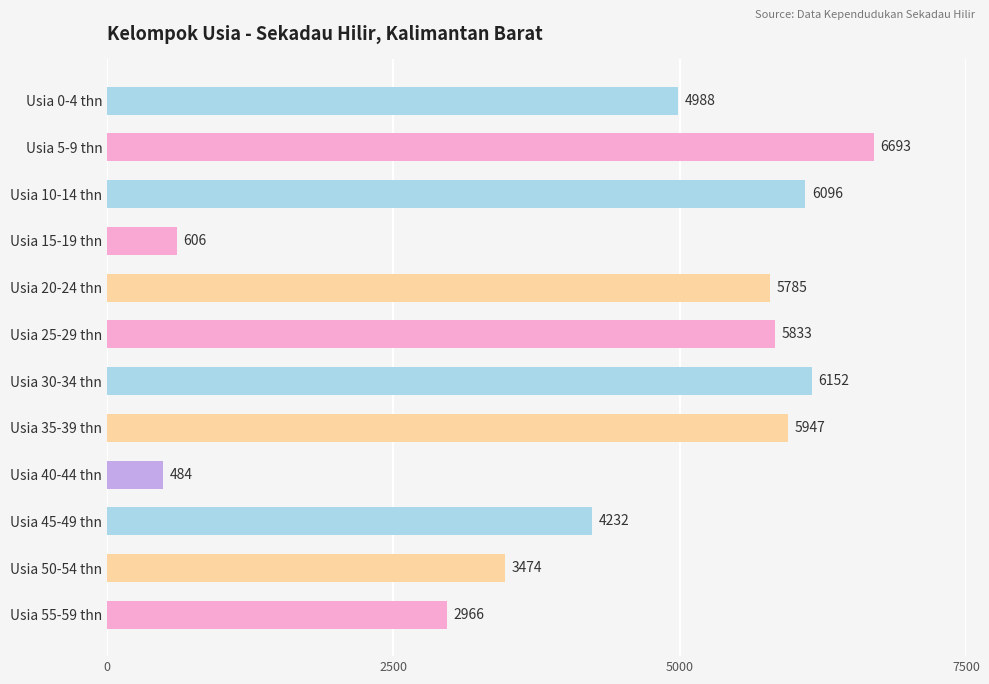

At which label is the value closest to 3588?

Usia 50-54 thn